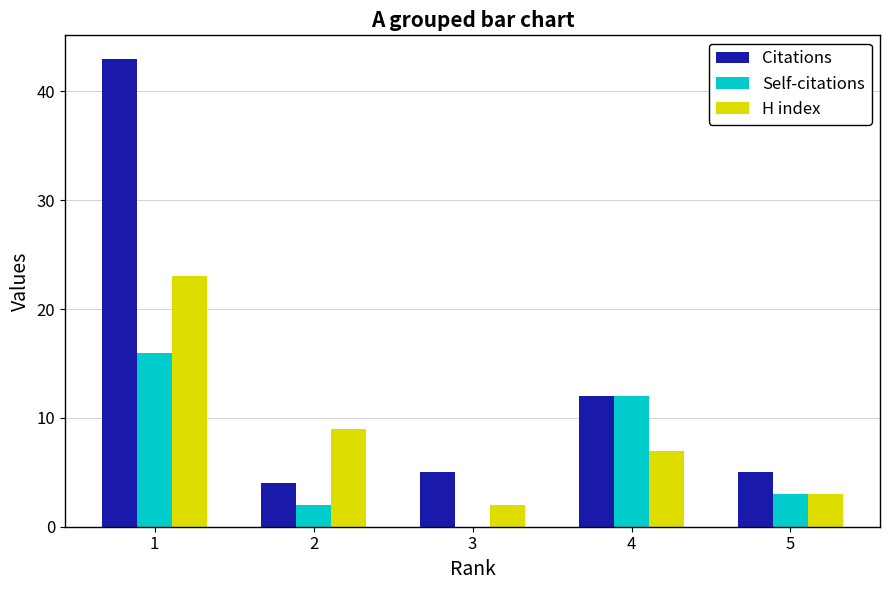

What is the sum of all Citations values?

69